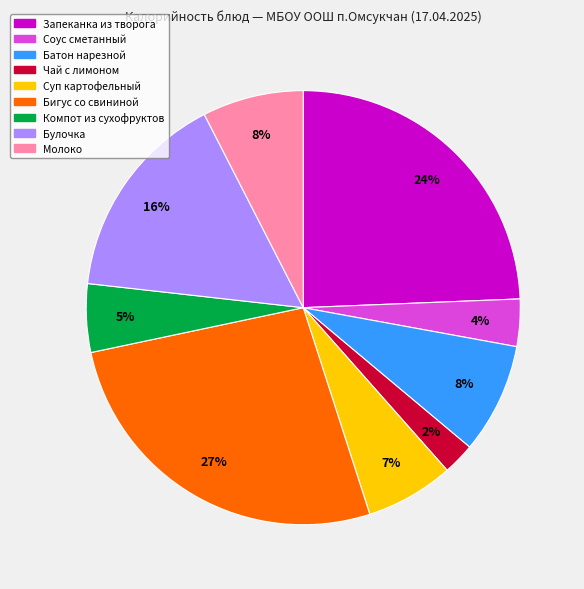

Between Суп картофельный and Молоко, which is larger?

Молоко